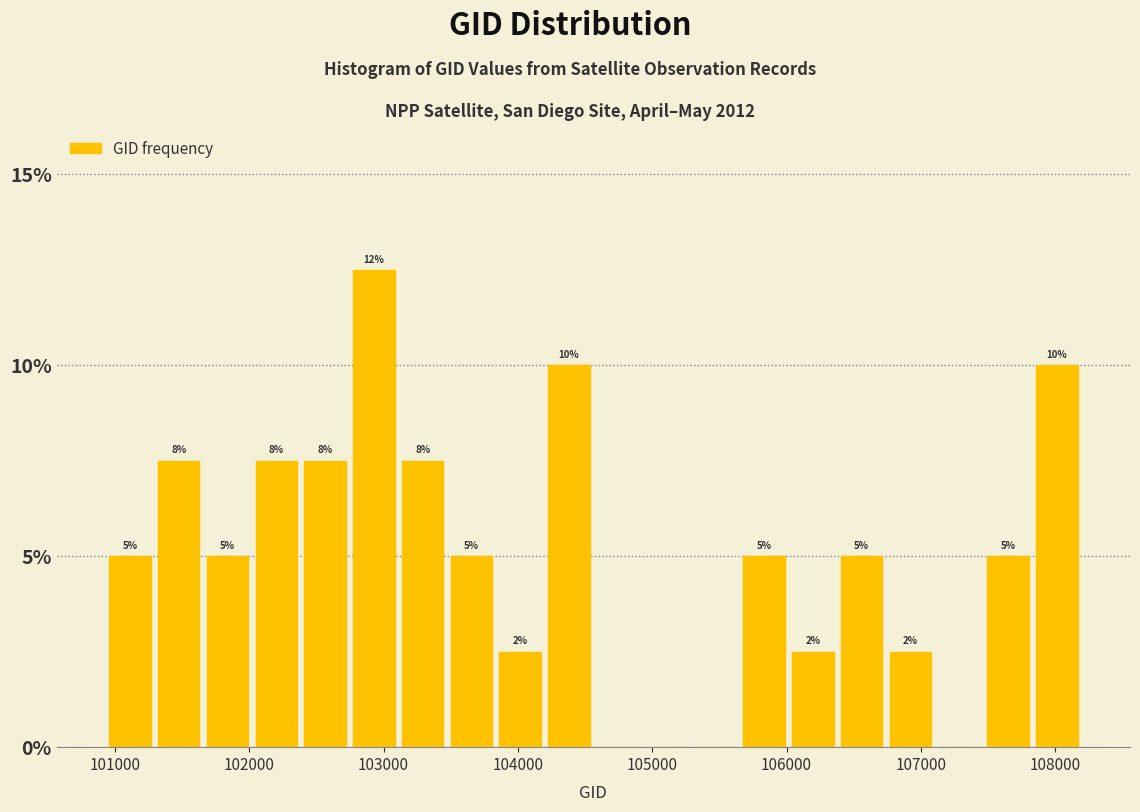

Around what value on the x-axis is the tallest bar? Give the approximate position of its centre, as read against the axis.

102900